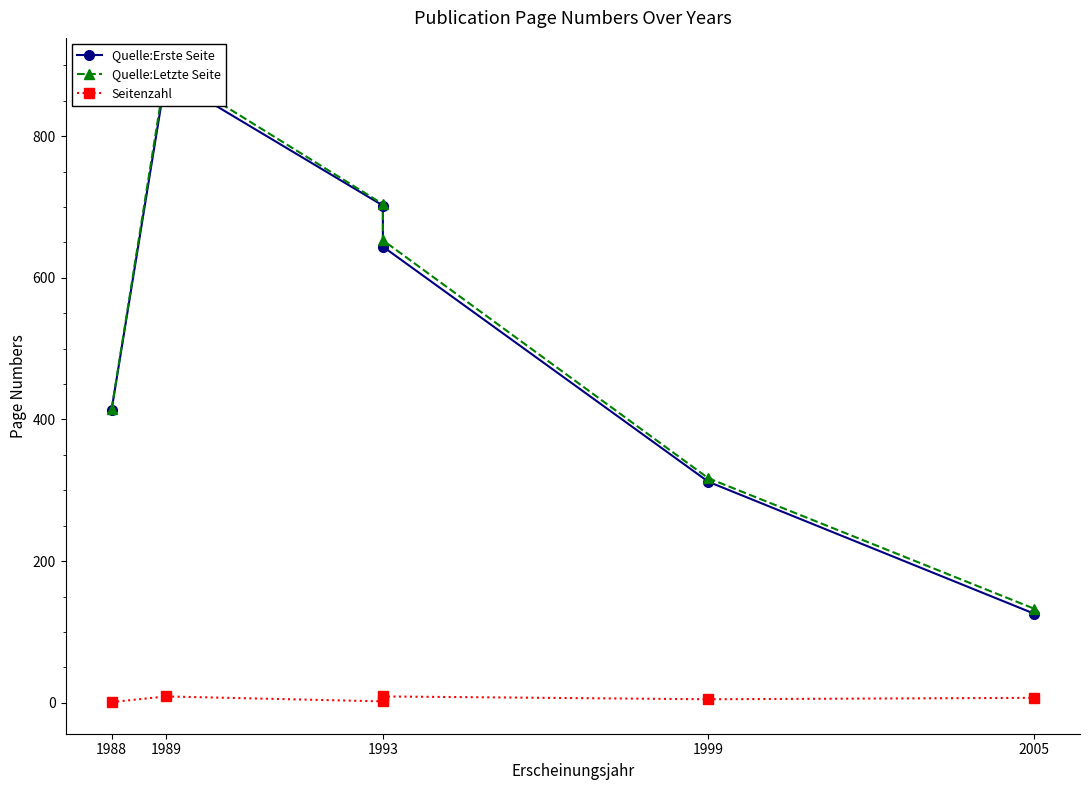

How many data points does each series have?

6